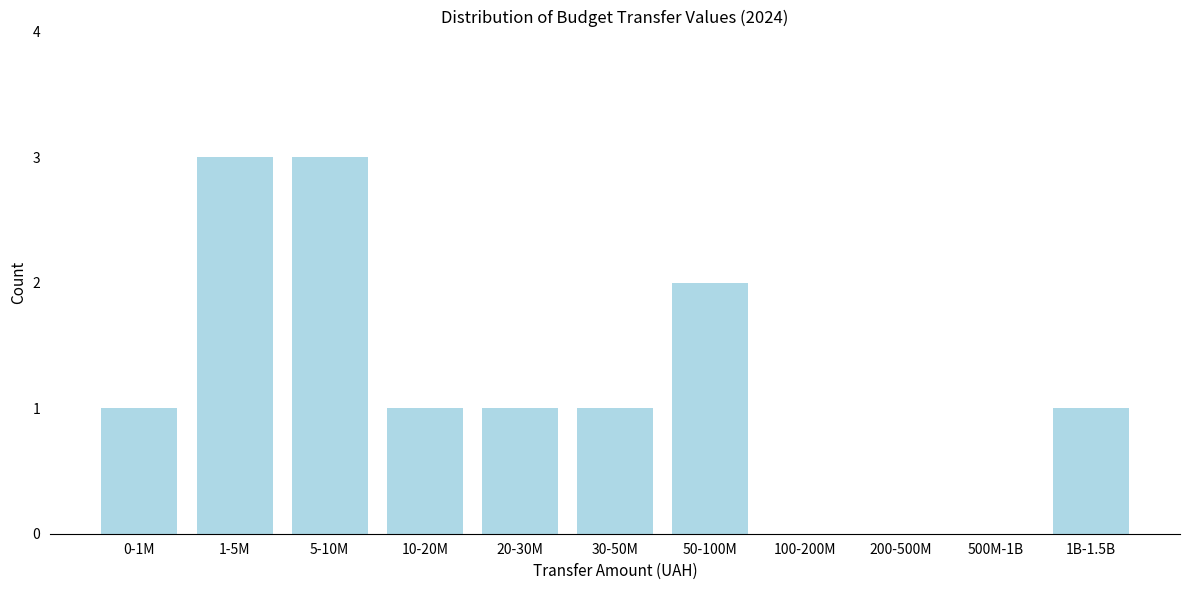

Reading left to right, transcribe all the data shown in this chart.

0-1M=1	1-5M=3	5-10M=3	10-20M=1	20-30M=1	30-50M=1	50-100M=2	100-200M=0	200-500M=0	500M-1B=0	1B-1.5B=1